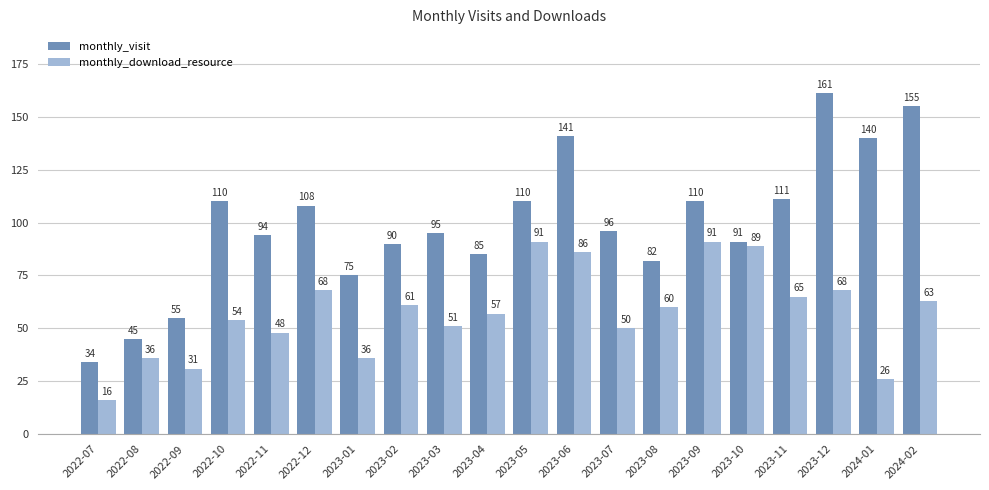

What is the value of the monthly_download_resource bar at the 5th from the left?

48